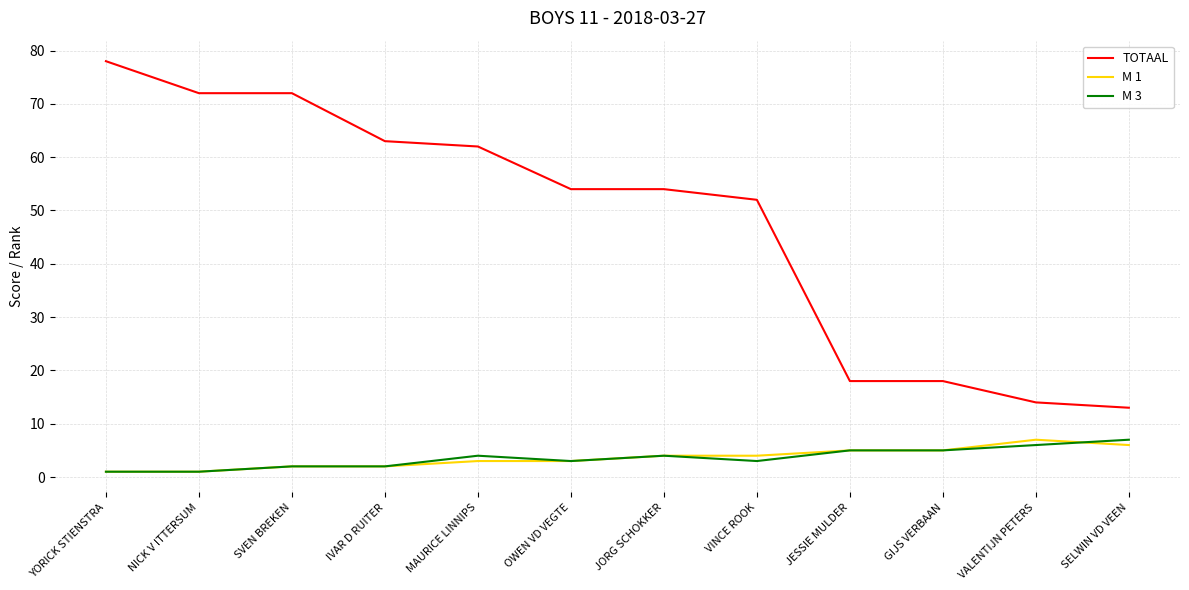

What is the spread (max minus min) of values at MAURICE LINNIPS?

59